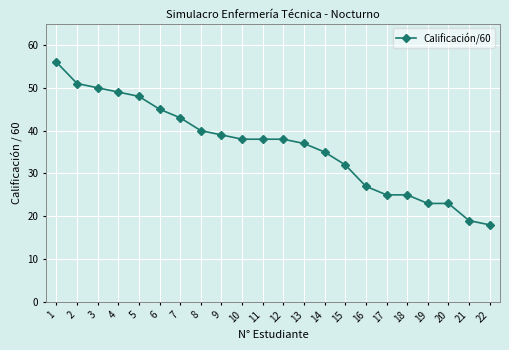

Approximately how many times larger is the value at 14 compared to 10?

0.9